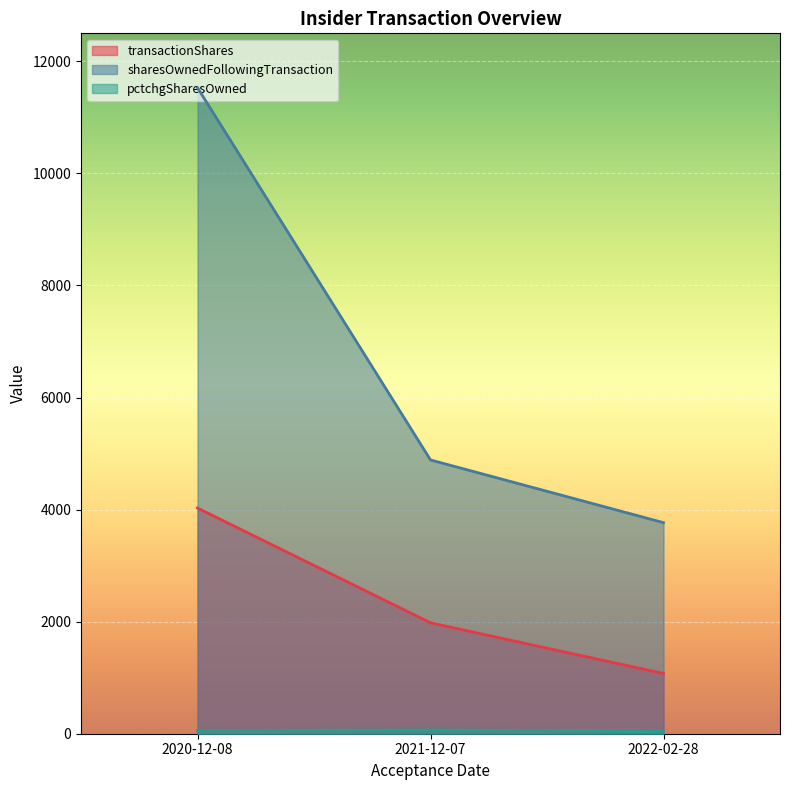

At 2022-02-28, list the series in order from smallest to largest.

pctchgSharesOwned, transactionShares, sharesOwnedFollowingTransaction